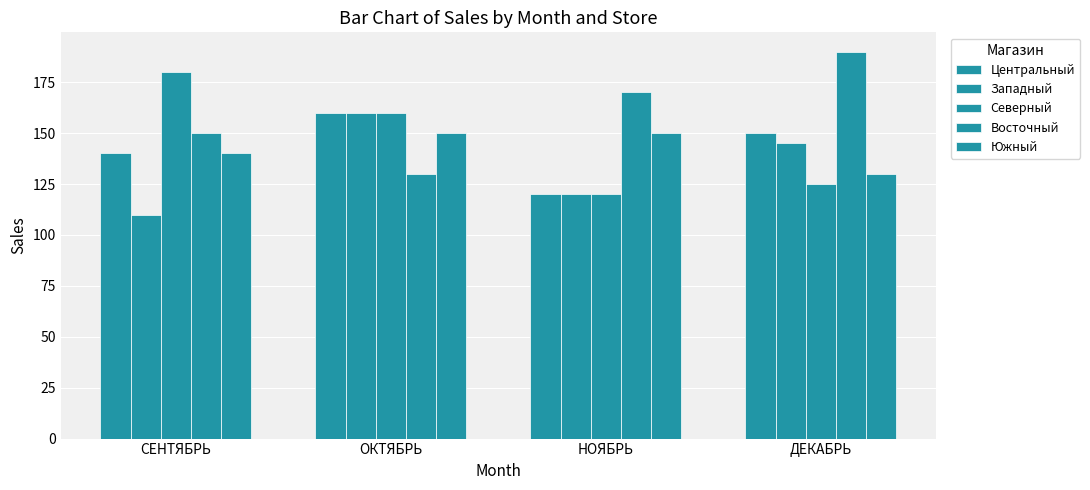

Is it true that Центральный equals 120 at НОЯБРЬ?

True